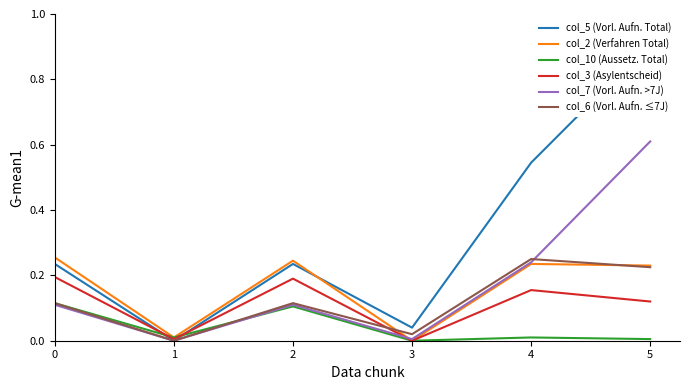

Is it true that col_6 (Vorl. Aufn. ≤7J) equals 0.0 at 3?

True